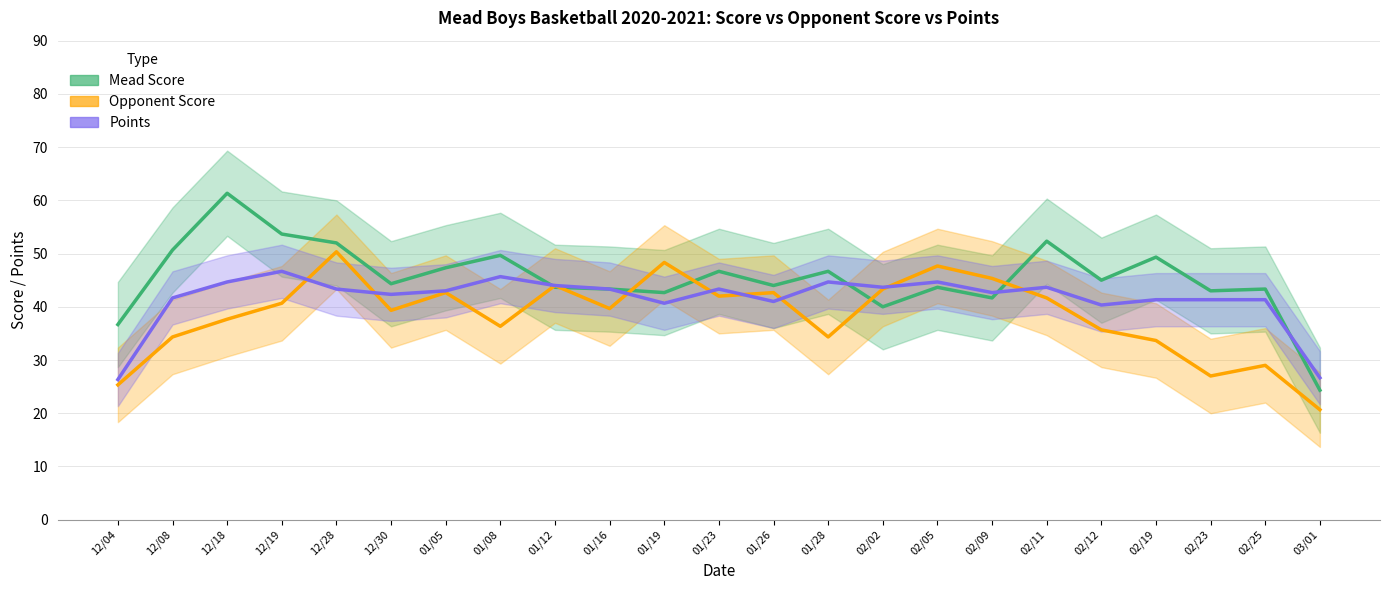

Is it true that Mead Score equals 80.4 at 02/12?

False